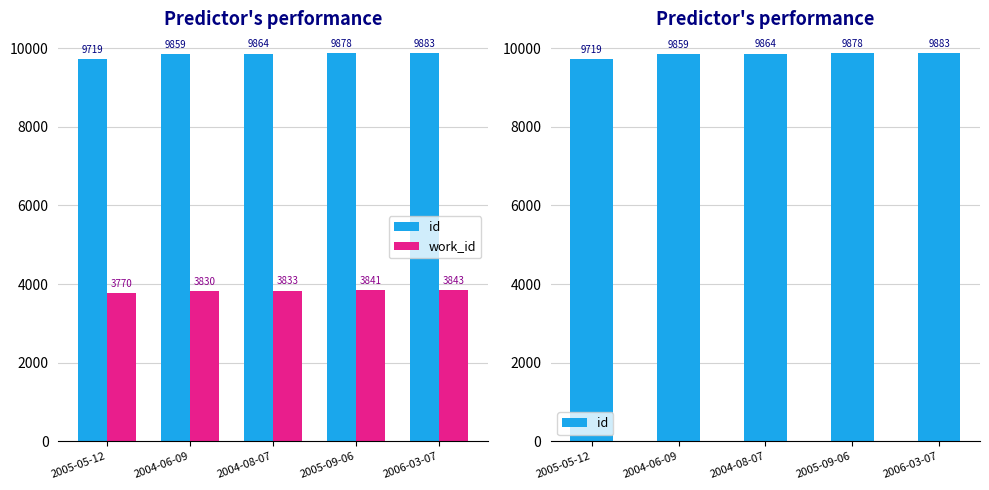

What is the label of the 2nd bar from the right?

2005-09-06